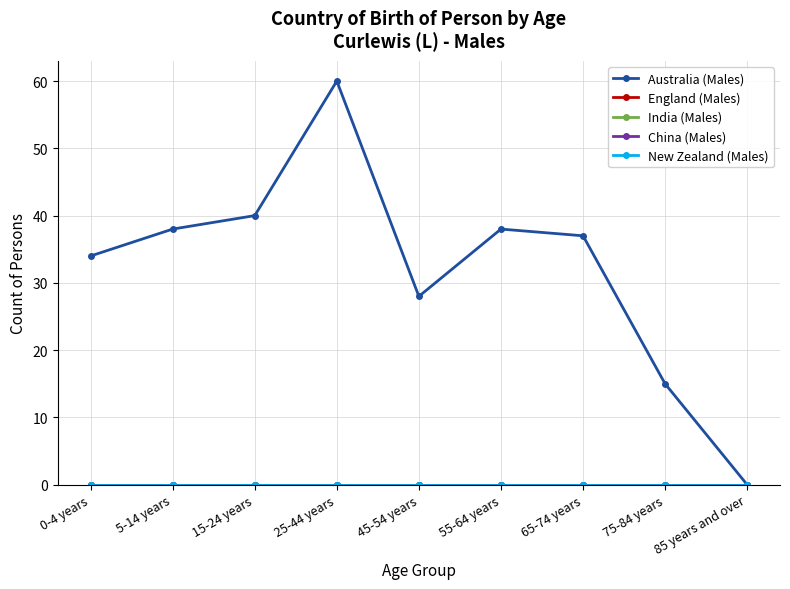

Is this an area chart (filled region under the line)?

No